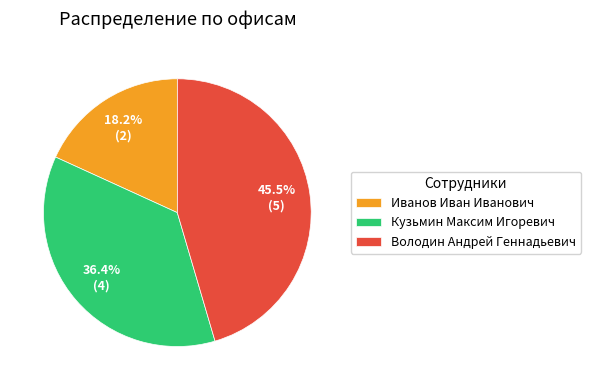

Which has a higher value, Кузьмин Максим Игоревич or Иванов Иван Иванович?

Кузьмин Максим Игоревич